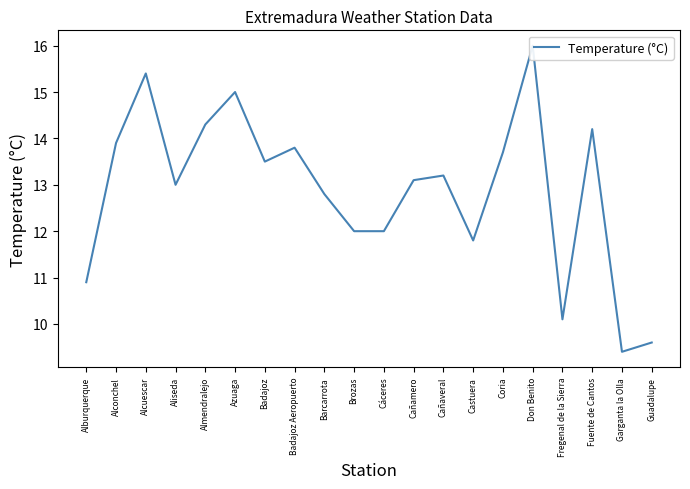

What position from the right is Coria?

6